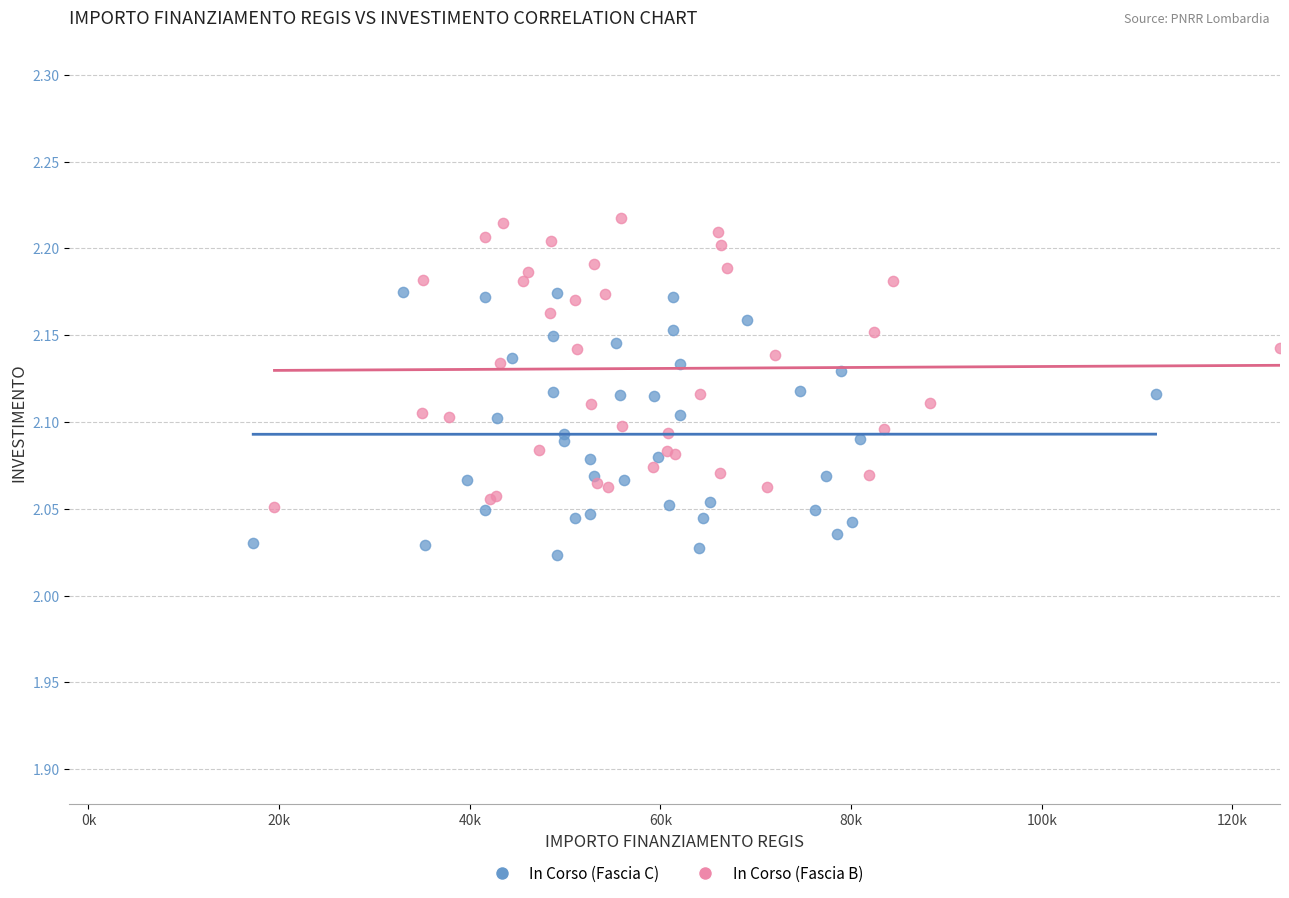

Which series contains the highest Y value?

In Corso (Fascia B)